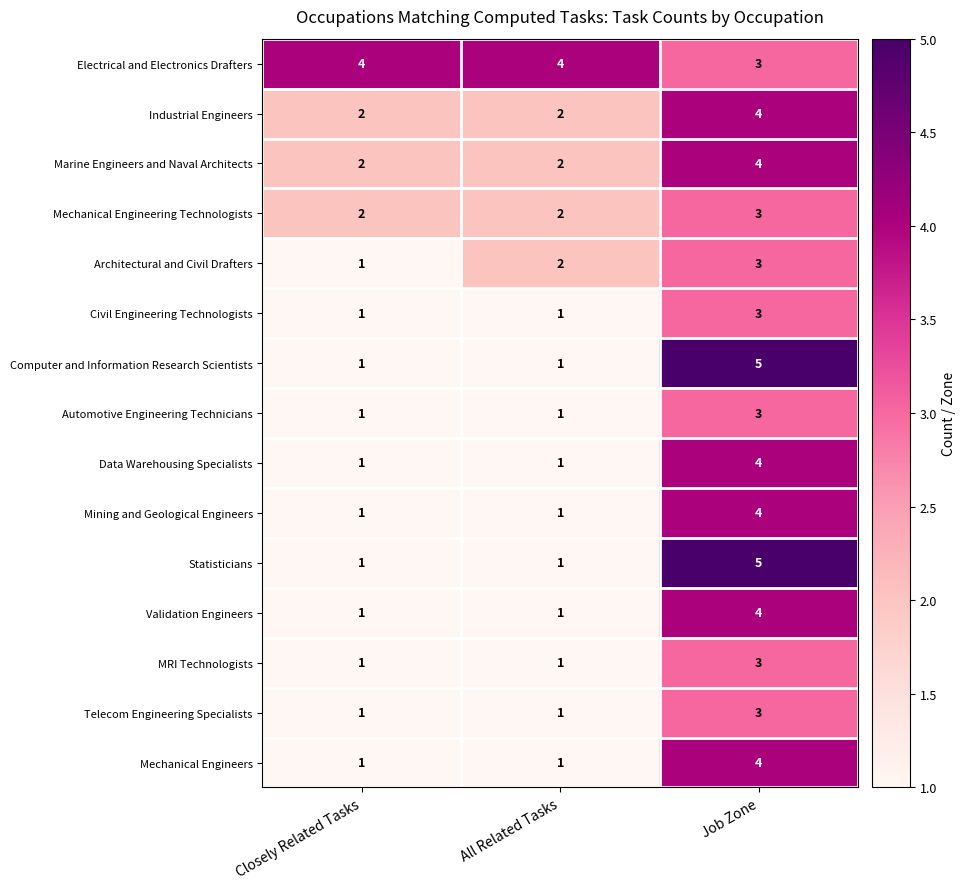

Is the value of MRI Technologists at Job Zone greater than the value of Automotive Engineering Technicians at Closely Related Tasks?

Yes